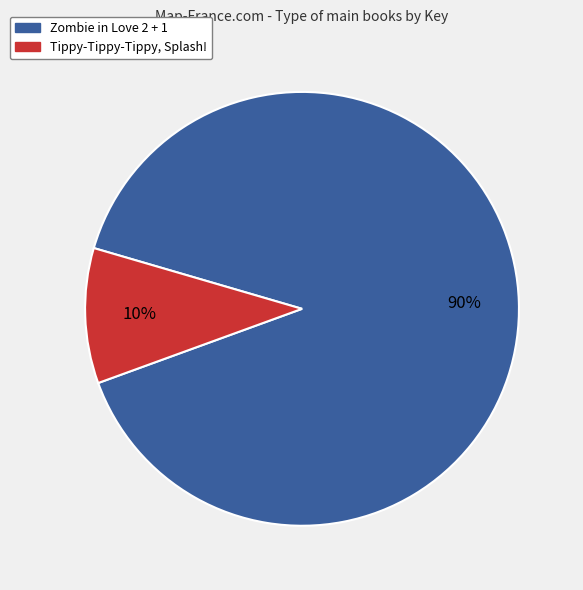

The Tippy-Tippy-Tippy, Splash! slice represents 10% of the pie. True or false?

True